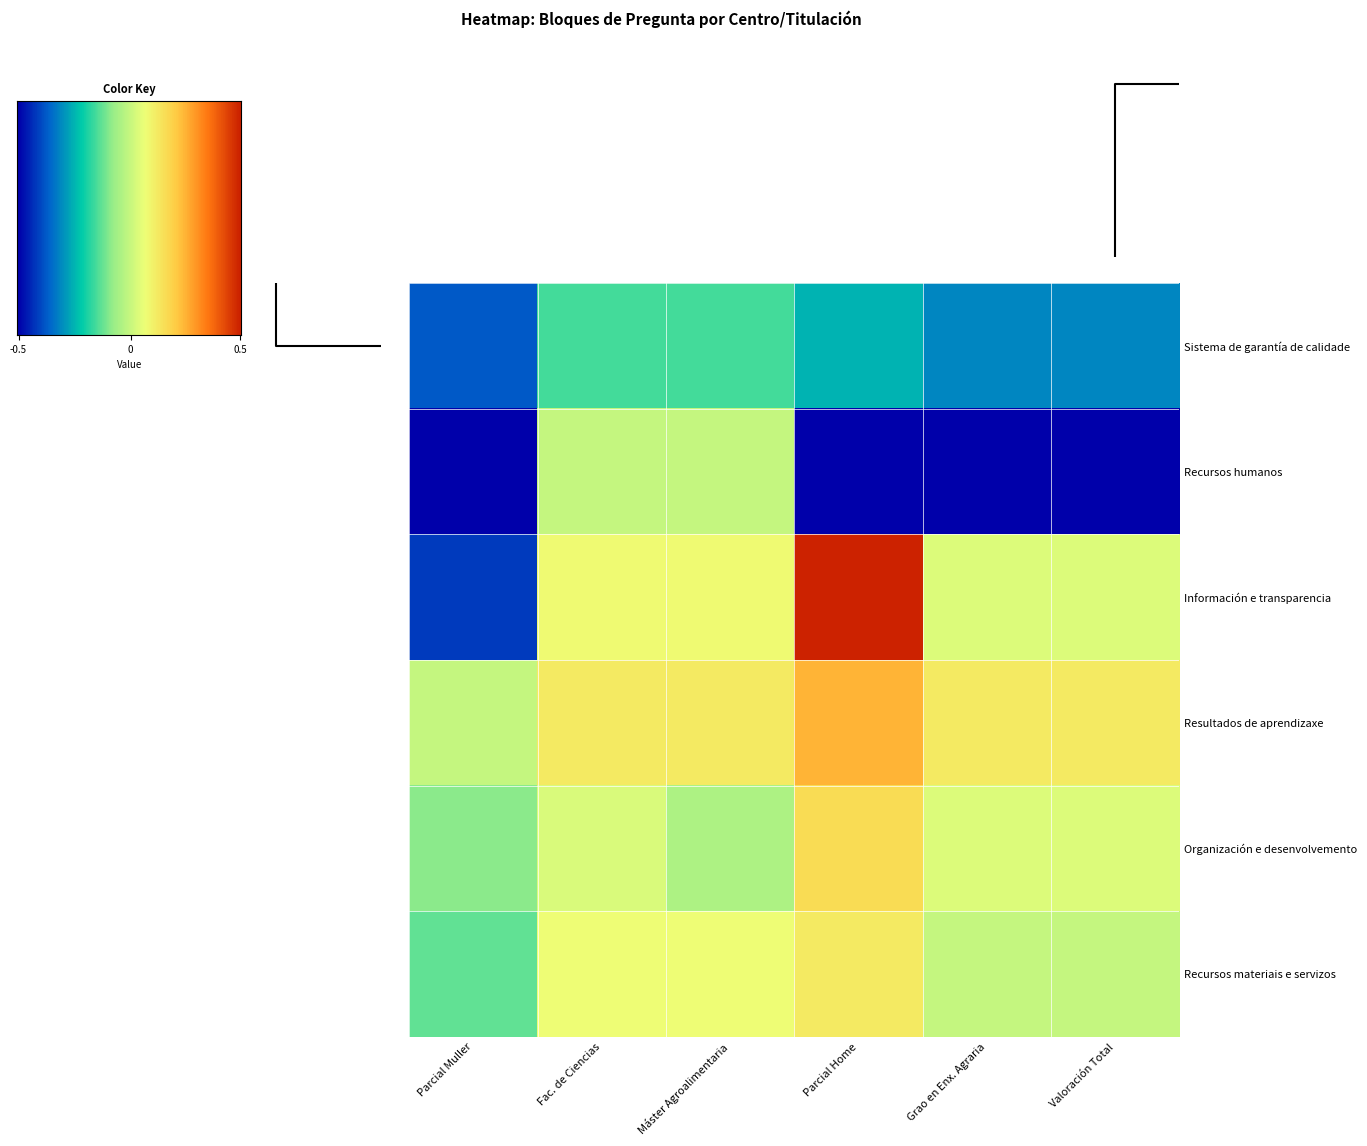

Reading left to right, what are all the values shown in this chart?

Fac. de Ciencias: 3.1	3.3	2.4	3.0	3.3	3.5
Grao en Enx. Agraria: 3.2	3.2	1.8	1.0	3.0	3.5
Máster Agroalimentaria: 2.9	3.3	2.4	3.0	3.3	3.5
Parcial Home: 3.7	5.0	2.0	1.0	3.5	4.0
Parcial Muller: 2.7	1.3	1.5	1.0	2.5	3.0
Valoración Total: 3.2	3.2	1.8	1.0	3.0	3.5